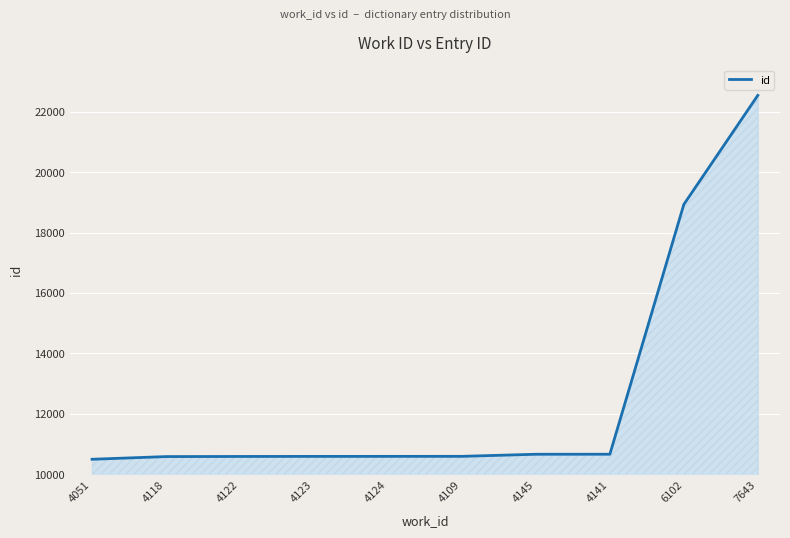

How many categories are shown in the chart?

10